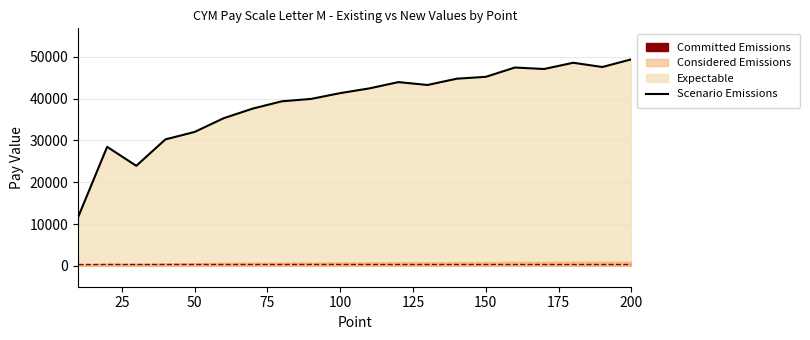

The value at 160 is 47447. True or false?

True